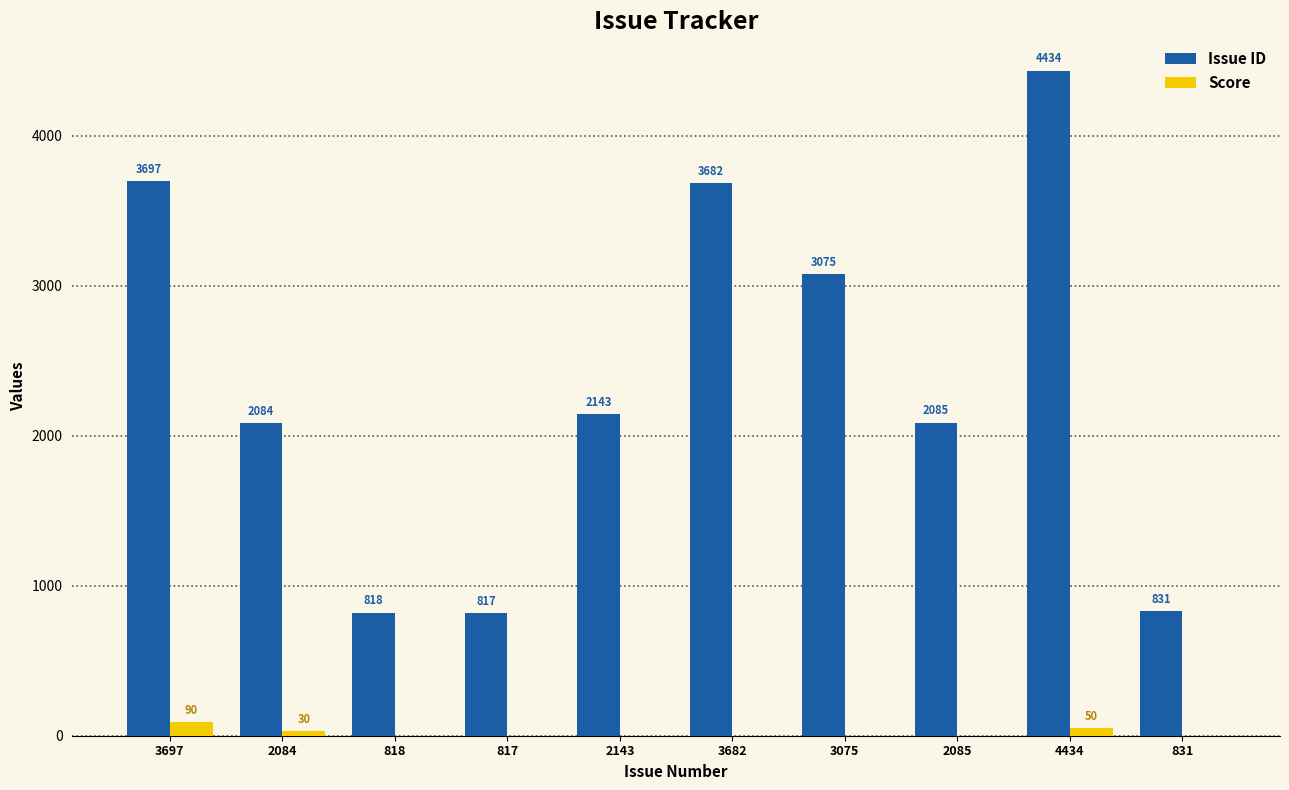

What is the total value across all series at 2085?

2085